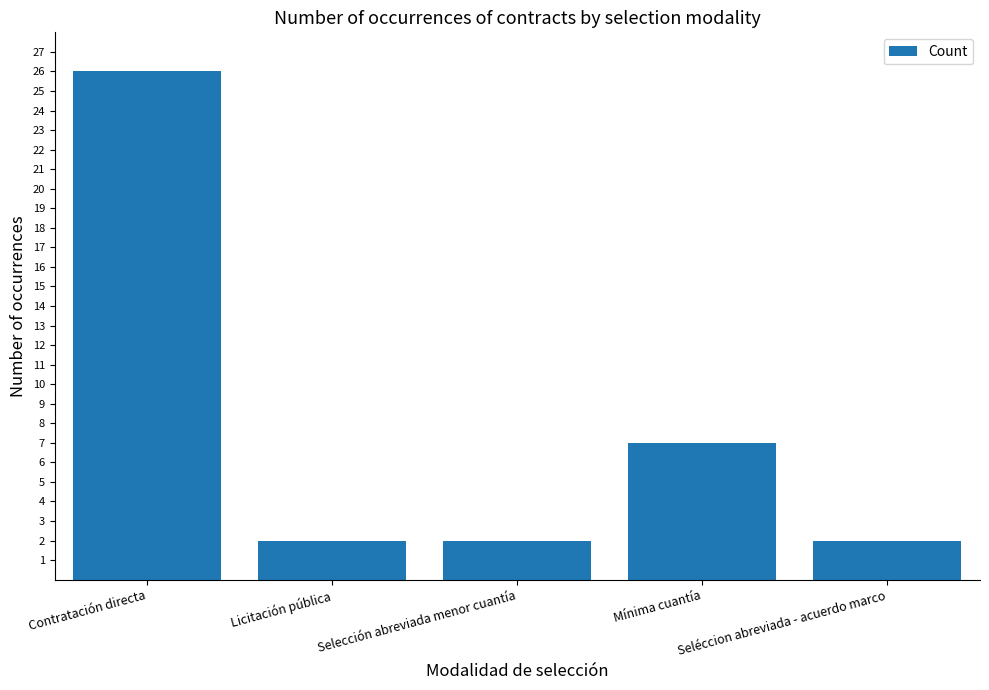

Approximately how many times larger is the value at Seléccion abreviada - acuerdo marco compared to Selección abreviada menor cuantía?

1.0